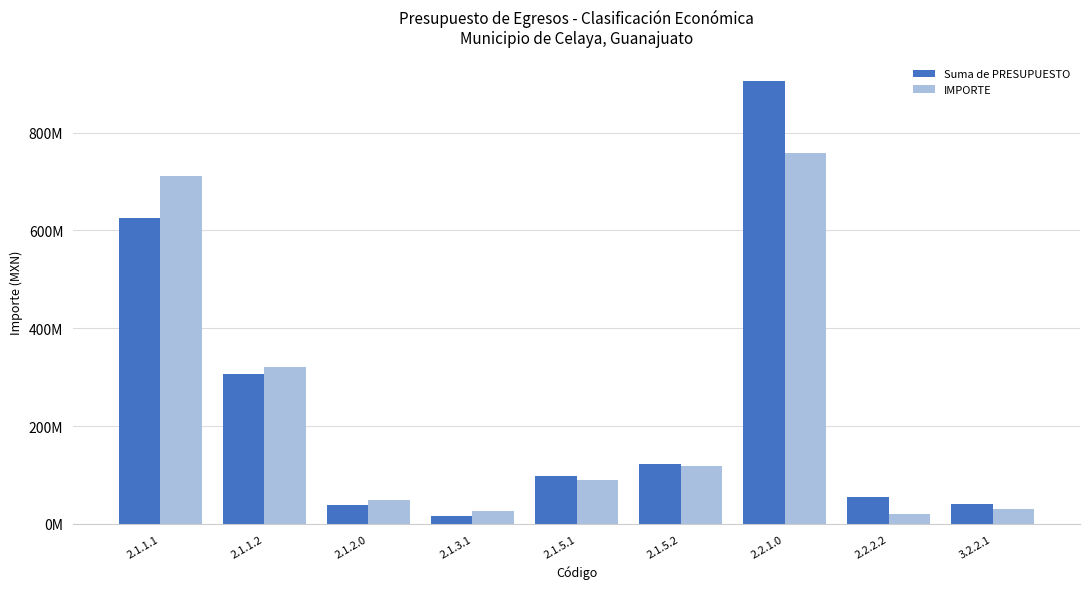

What are all the series names shown in the legend?

Suma de PRESUPUESTO, IMPORTE